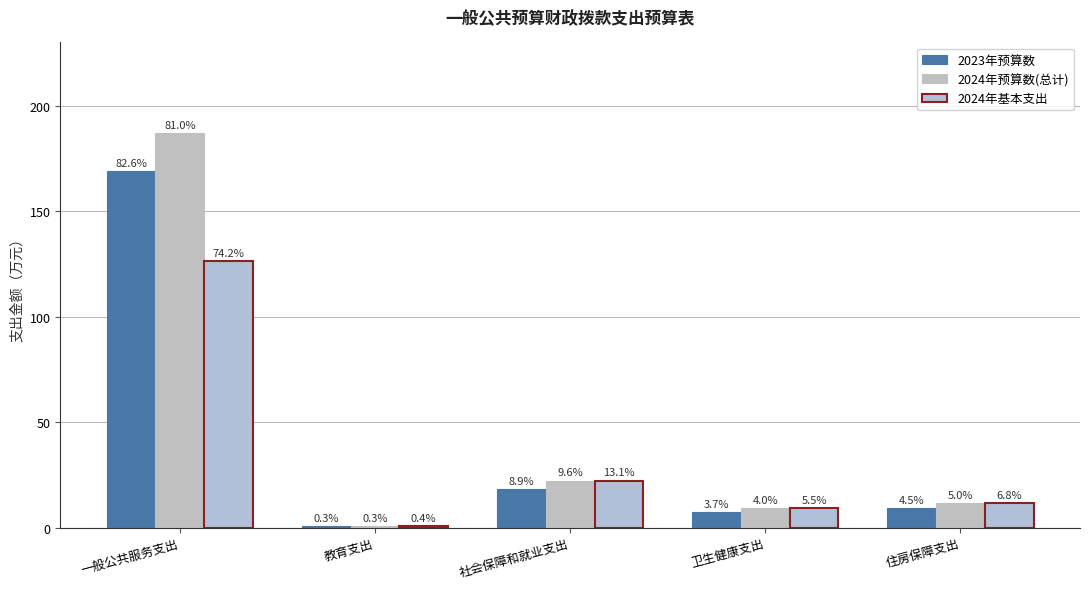

How many groups of bars are there?

5